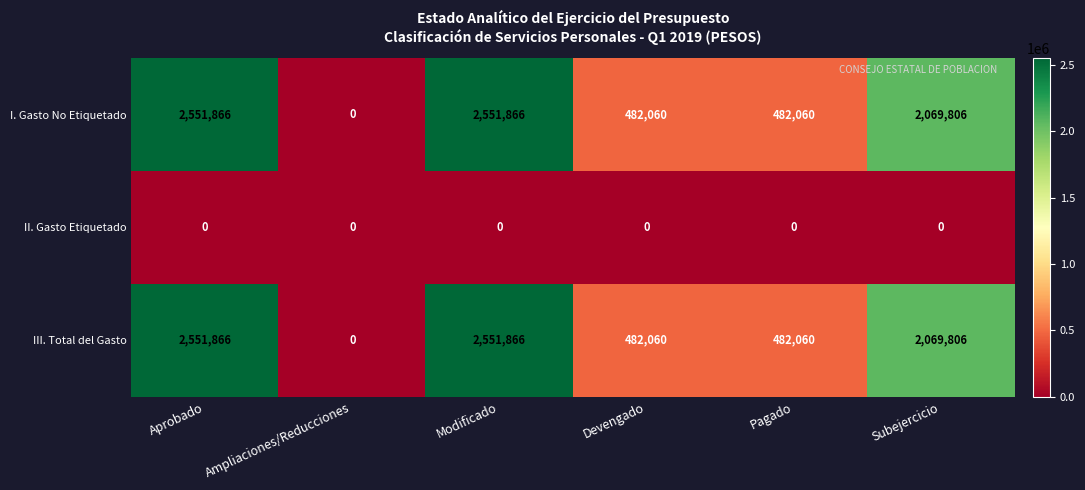

How many III. Total del Gasto values are between 482060 and 2551866?

5